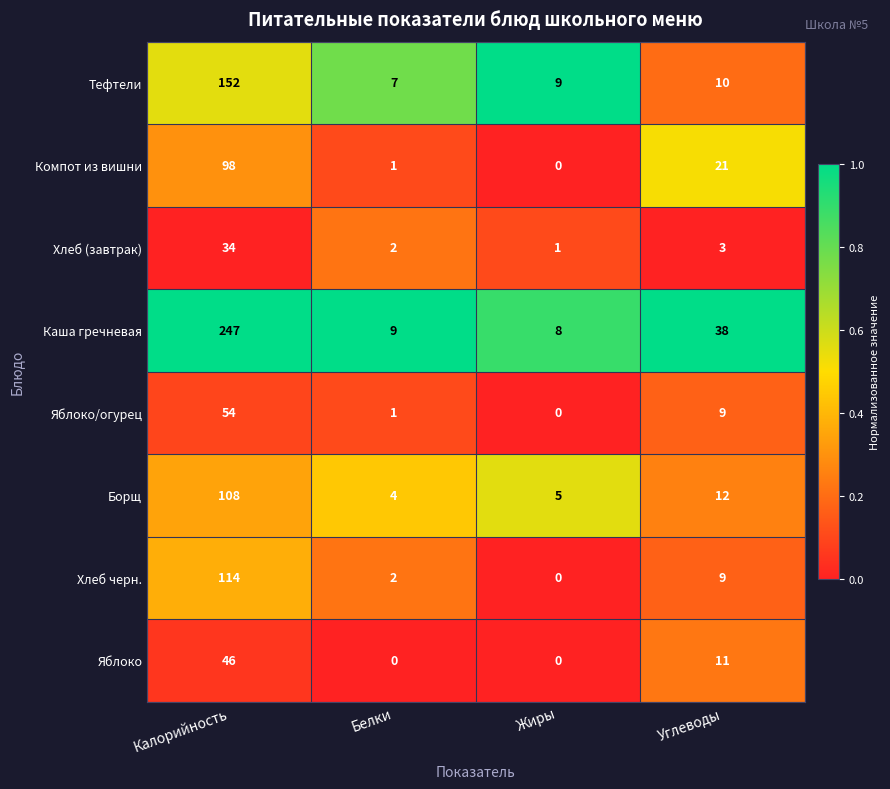

List the series in order of their peak value, highest first.

Каша гречневая, Тефтели, Хлеб черн., Борщ, Компот из вишни, Яблоко/огурец, Яблоко, Хлеб (завтрак)